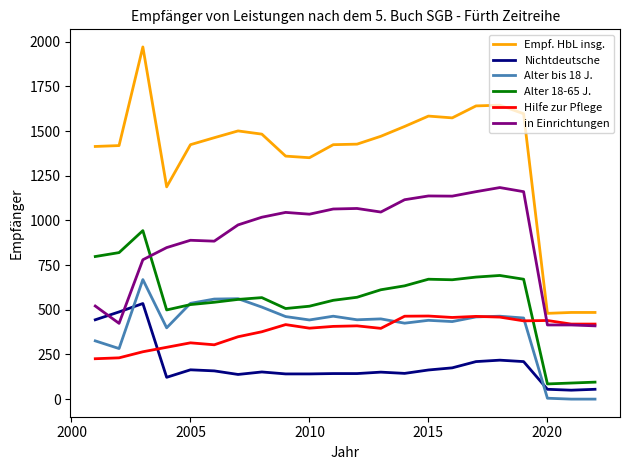

Which series has the largest total across all categories?

Empf. HbL insg.